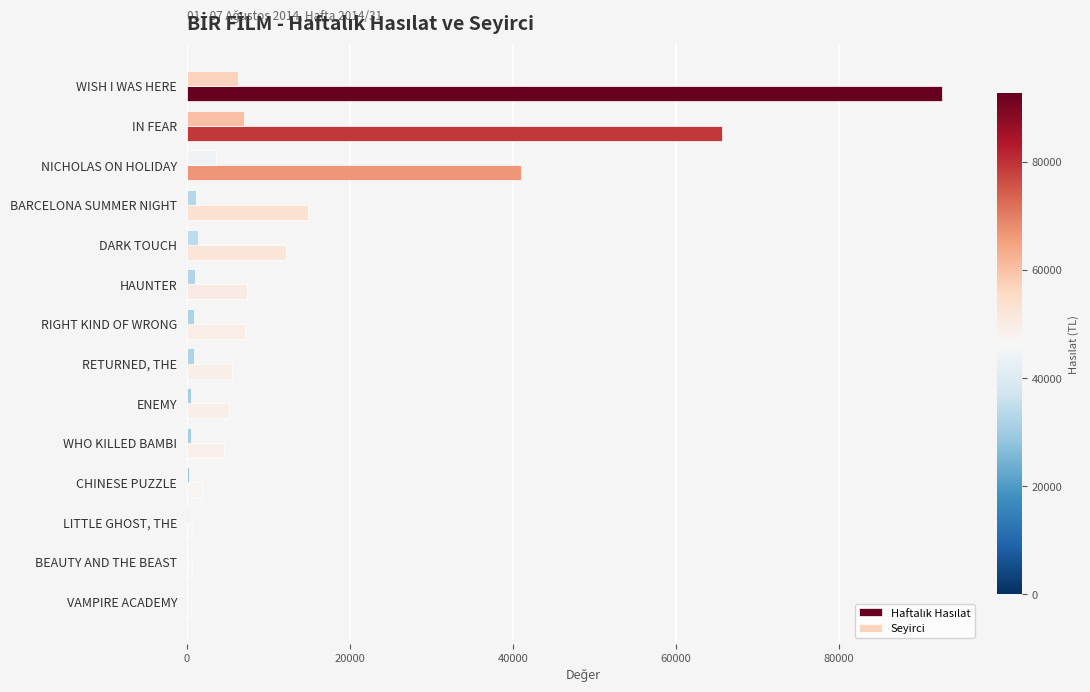

At which category does the chart reach its peak across all series?

WISH I WAS HERE